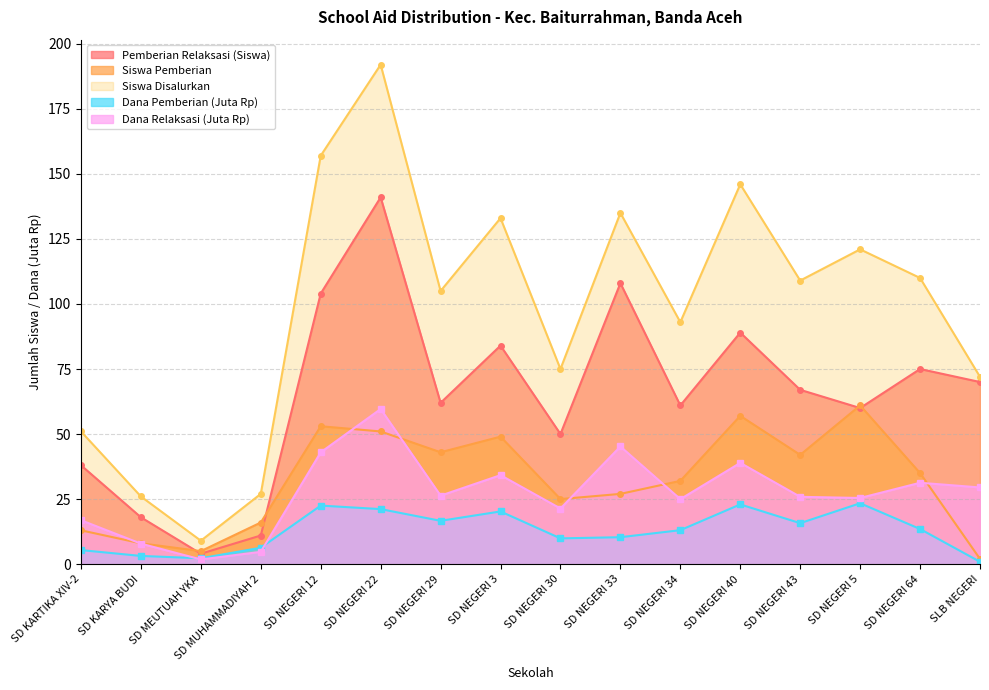

True or false: Dana Disalurkan and Siswa Pemberian cross at least once.

False